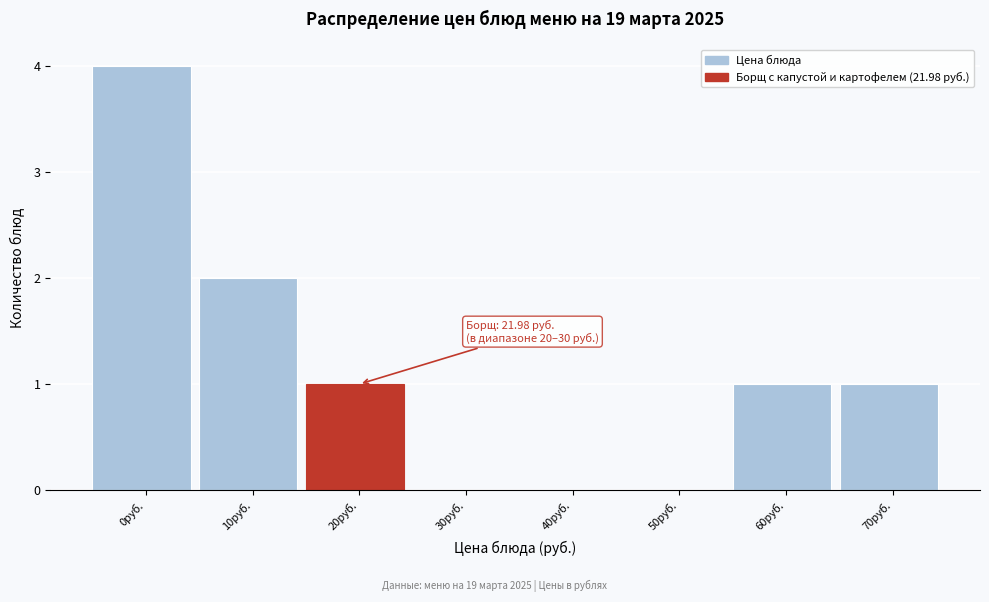

Reading right to left, list all the values displayed in this chart.

70руб.=1	60руб.=1	50руб.=0	40руб.=0	30руб.=0	20руб.=1	10руб.=2	0руб.=4